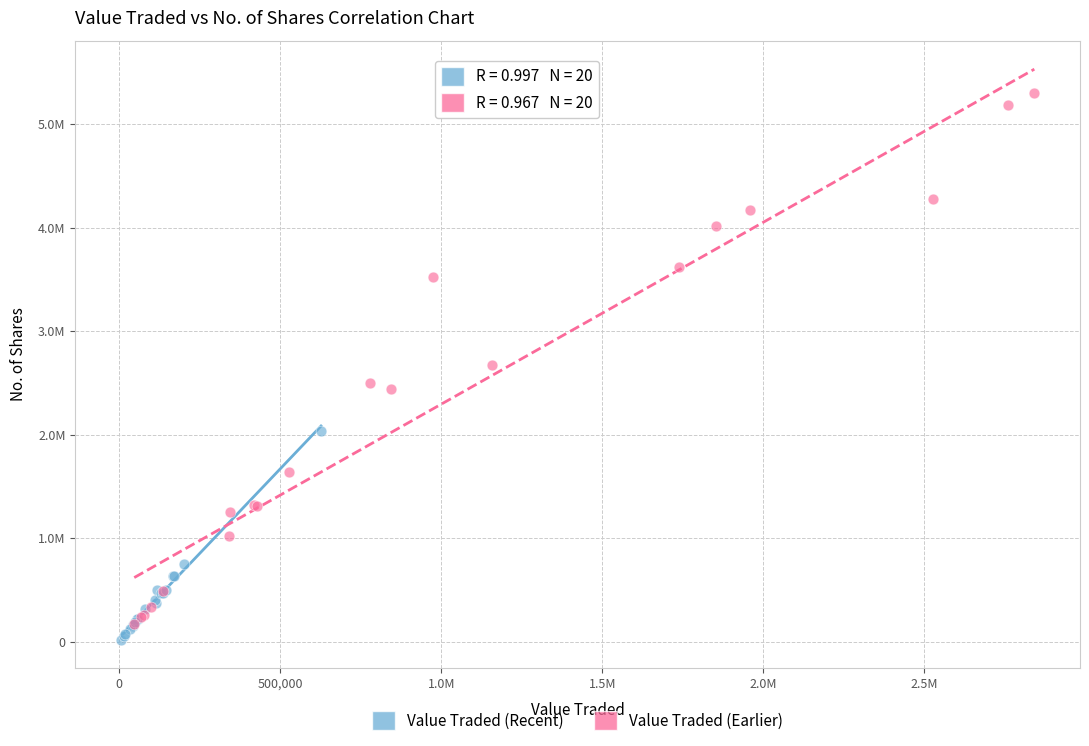

Which series contains the highest Y value?

Value Traded (Earlier)